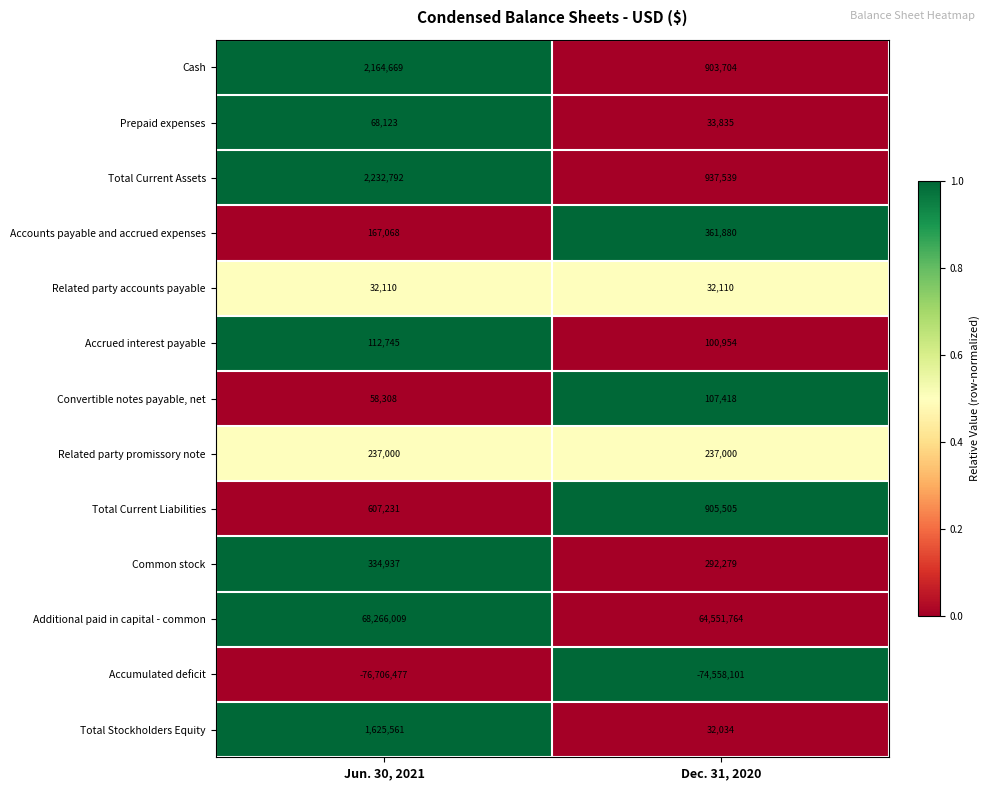

The value of Common stock at Dec. 31, 2020 is 292279. True or false?

True